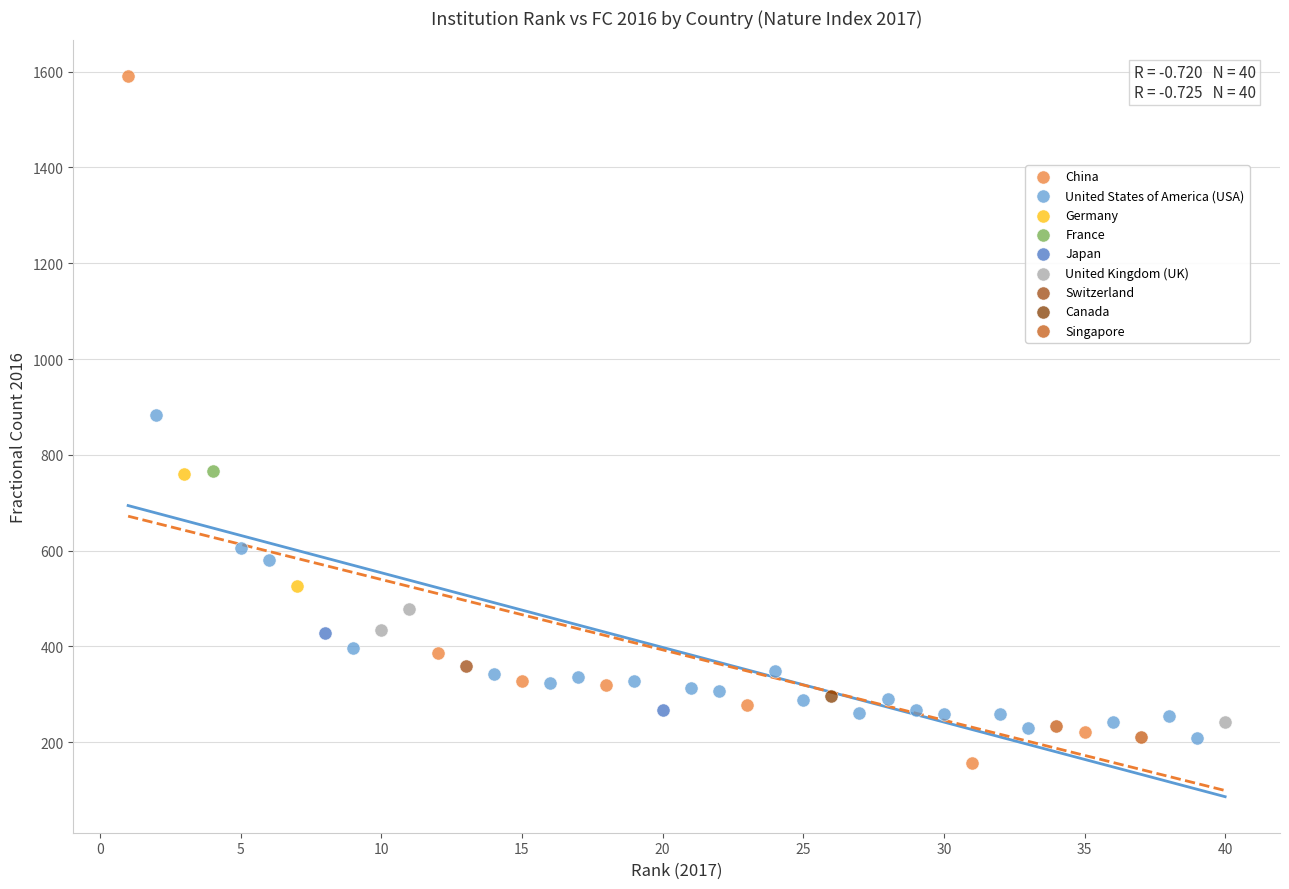

Which series reaches the minimum Y coordinate?

China